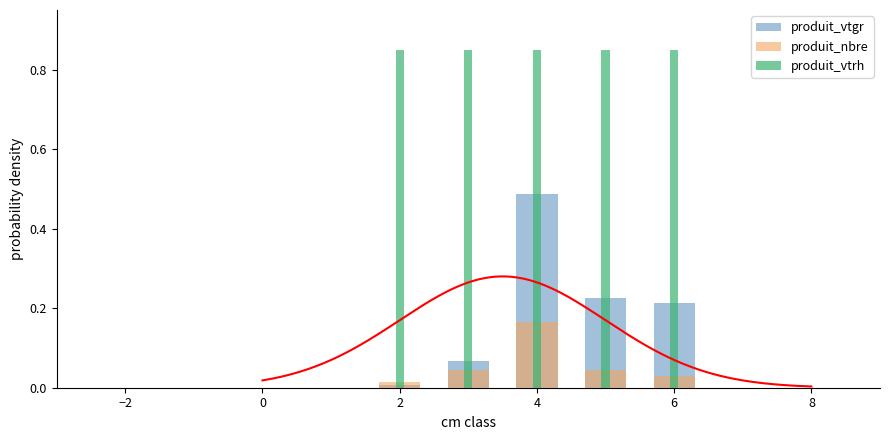

What are all the series names shown in the legend?

produit_vtgr, produit_nbre, produit_vtrh